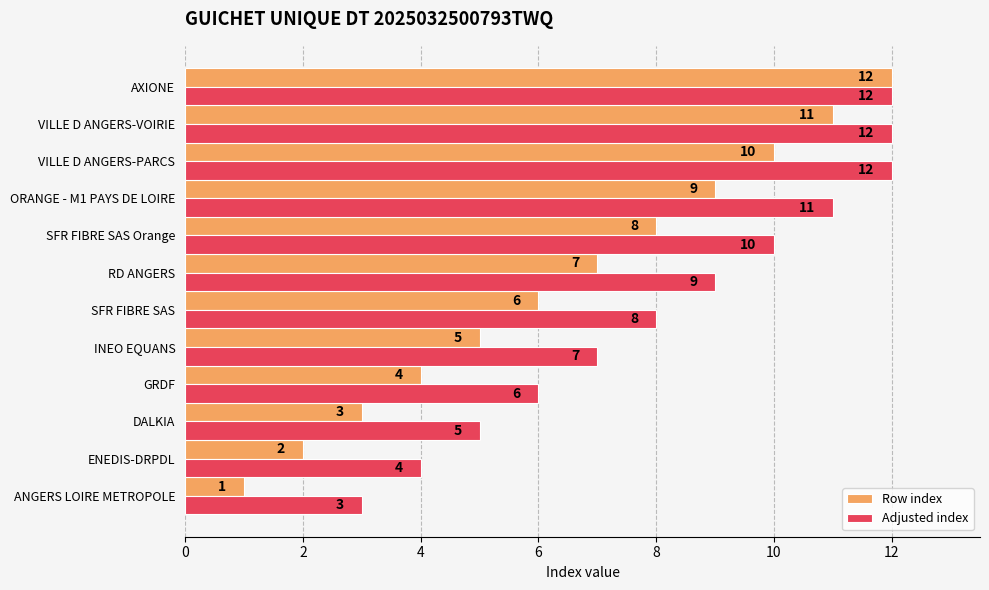

Which label corresponds to the smallest value in the chart?

ANGERS LOIRE METROPOLE